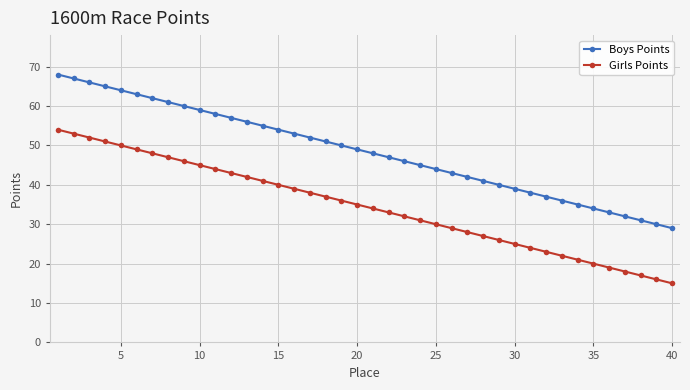

What is the smallest value displayed?

15